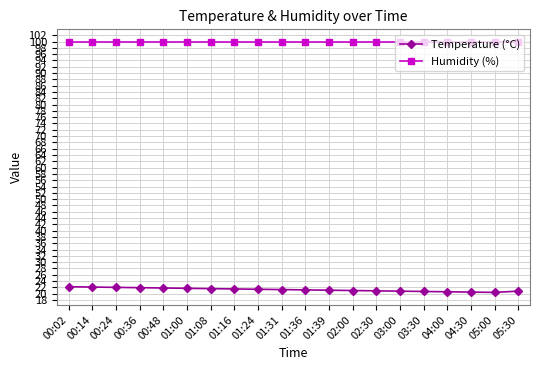

Which series has the largest total across all categories?

Humidity (%)